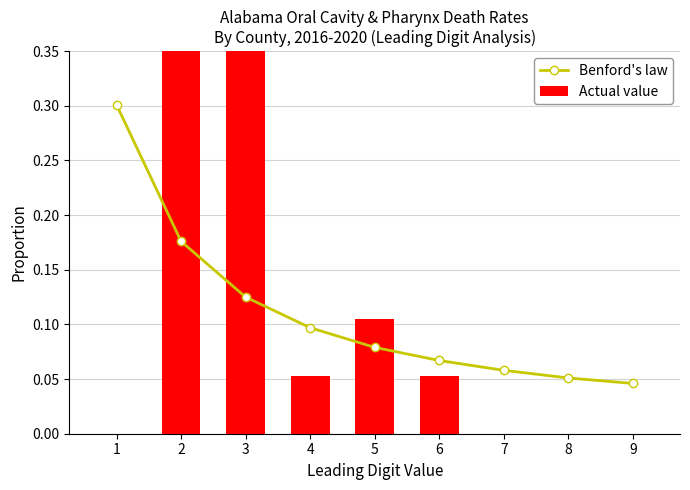

What is the difference between the Actual value values at 3 and 1?

0.4